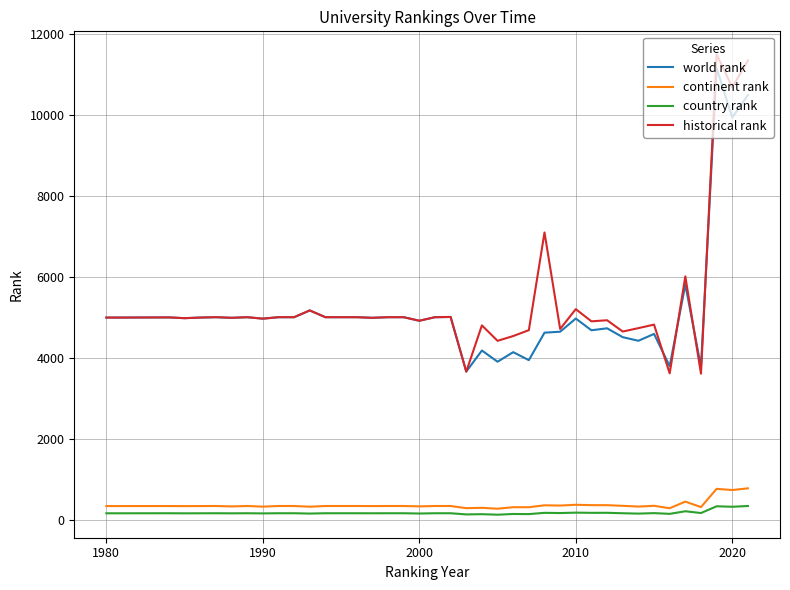

Which series has the largest range (max minus min)?

historical rank